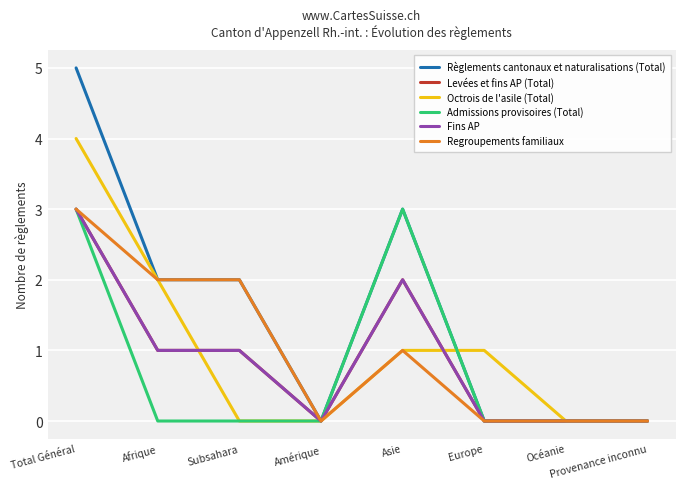

Does the chart have visible grid lines?

Yes